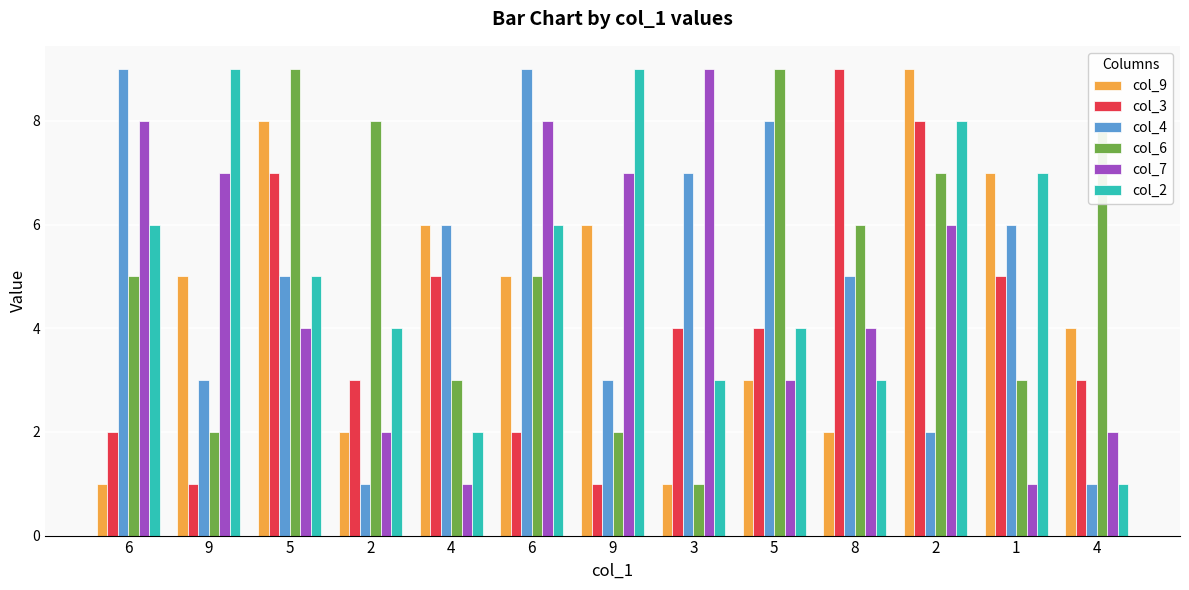

Does the chart contain any negative values?

No